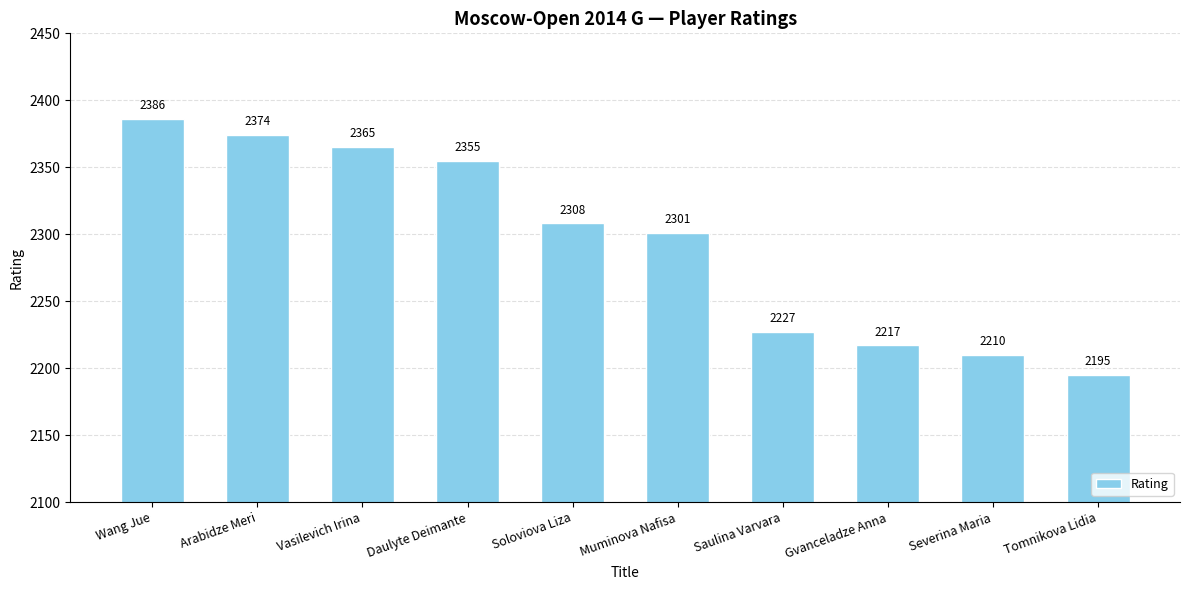

Reading right to left, transcribe all the data shown in this chart.

Tomnikova Lidia=2195	Severina Maria=2210	Gvanceladze Anna=2217	Saulina Varvara=2227	Muminova Nafisa=2301	Soloviova Liza=2308	Daulyte Deimante=2355	Vasilevich Irina=2365	Arabidze Meri=2374	Wang Jue=2386